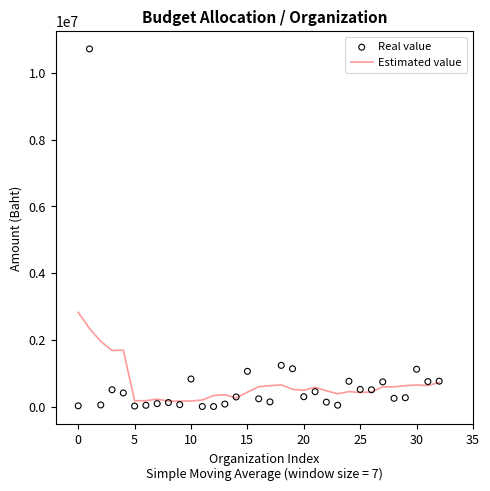

Which series contains the highest Y value?

Real value